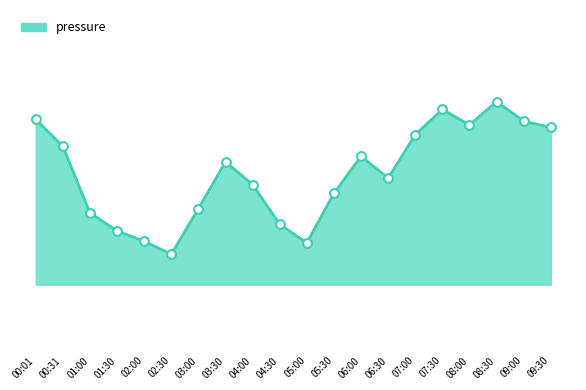

Which has a higher value, 03:30 or 06:00?

06:00